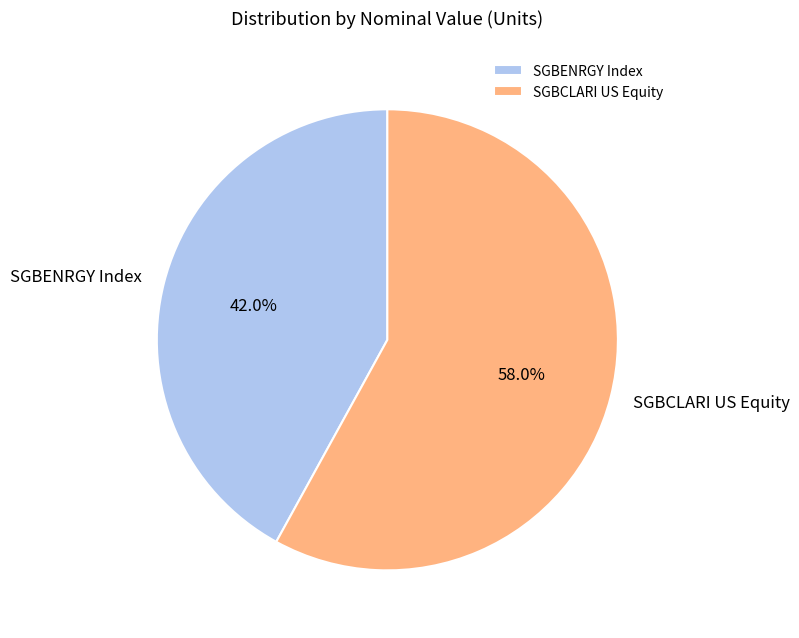

The SGBENRGY Index slice represents 35% of the pie. True or false?

False